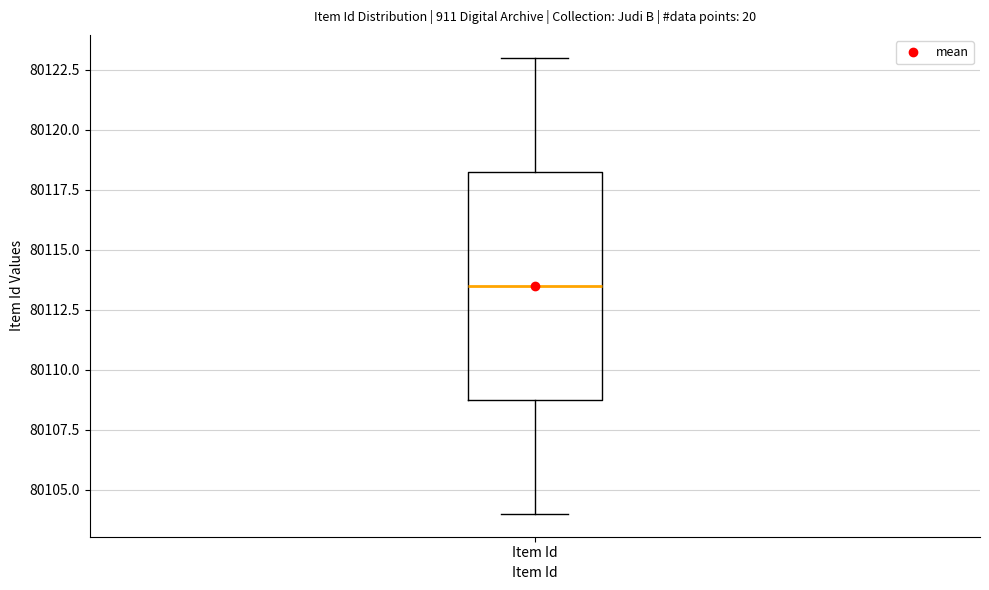

Transcribe this box plot: give where the median line is, the range the box spans, and where the two whiskers end, as read against the y-axis. The values are not printed on the chart, so give them approximately, as read against the axis.

median 80113.5, box 80109.0 to 80118.5, whiskers 80104.0 to 80123.0